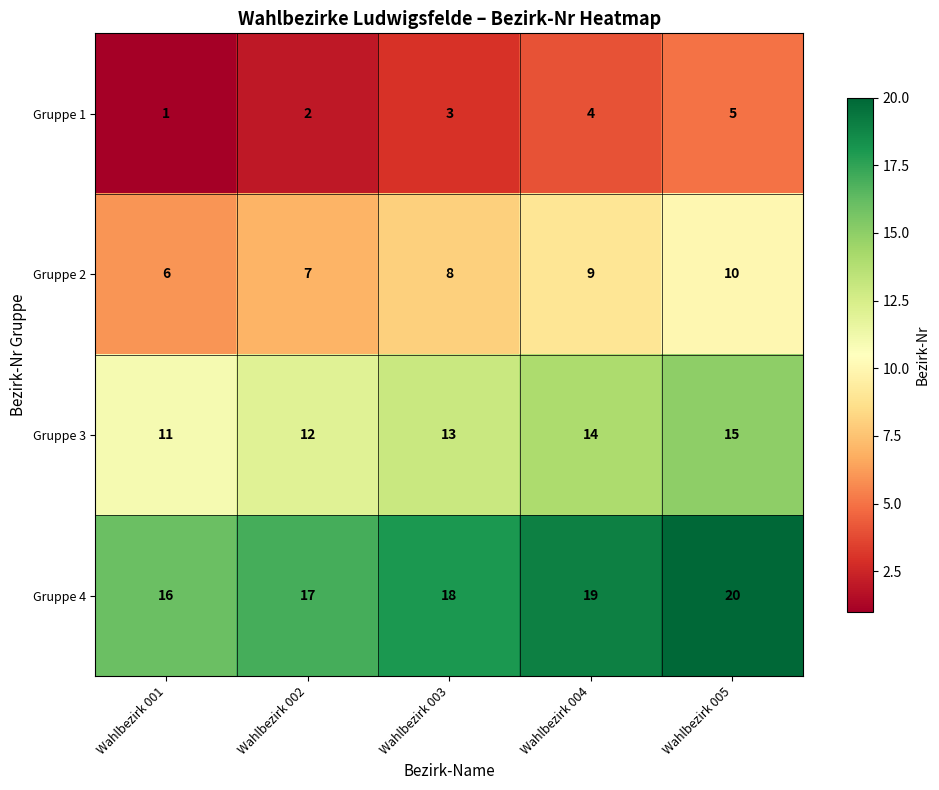

Count the number of data series in this chart.

4